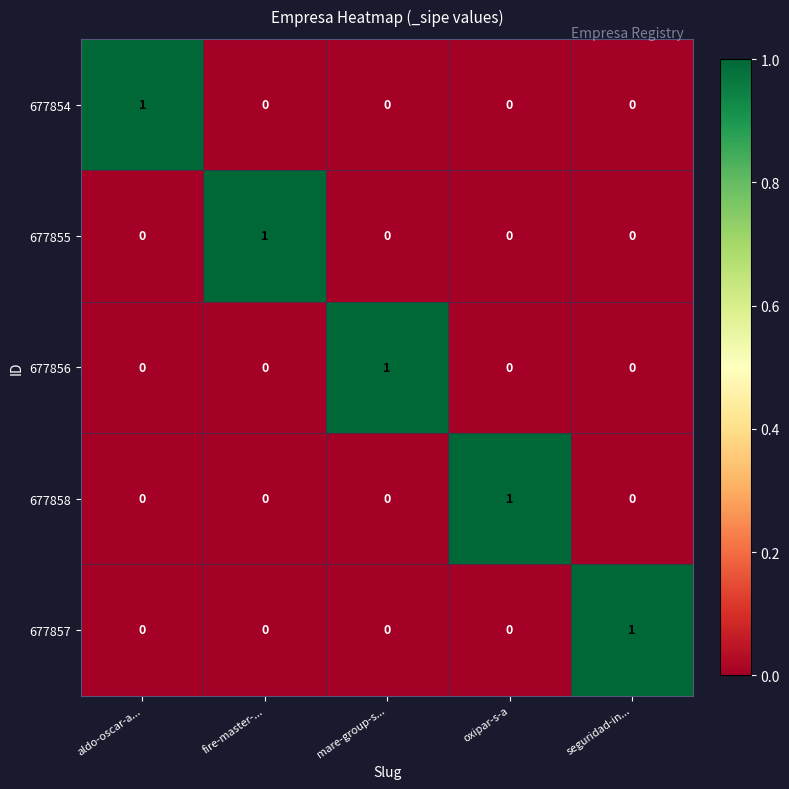

At how many categories does at least one series exceed 0?

5